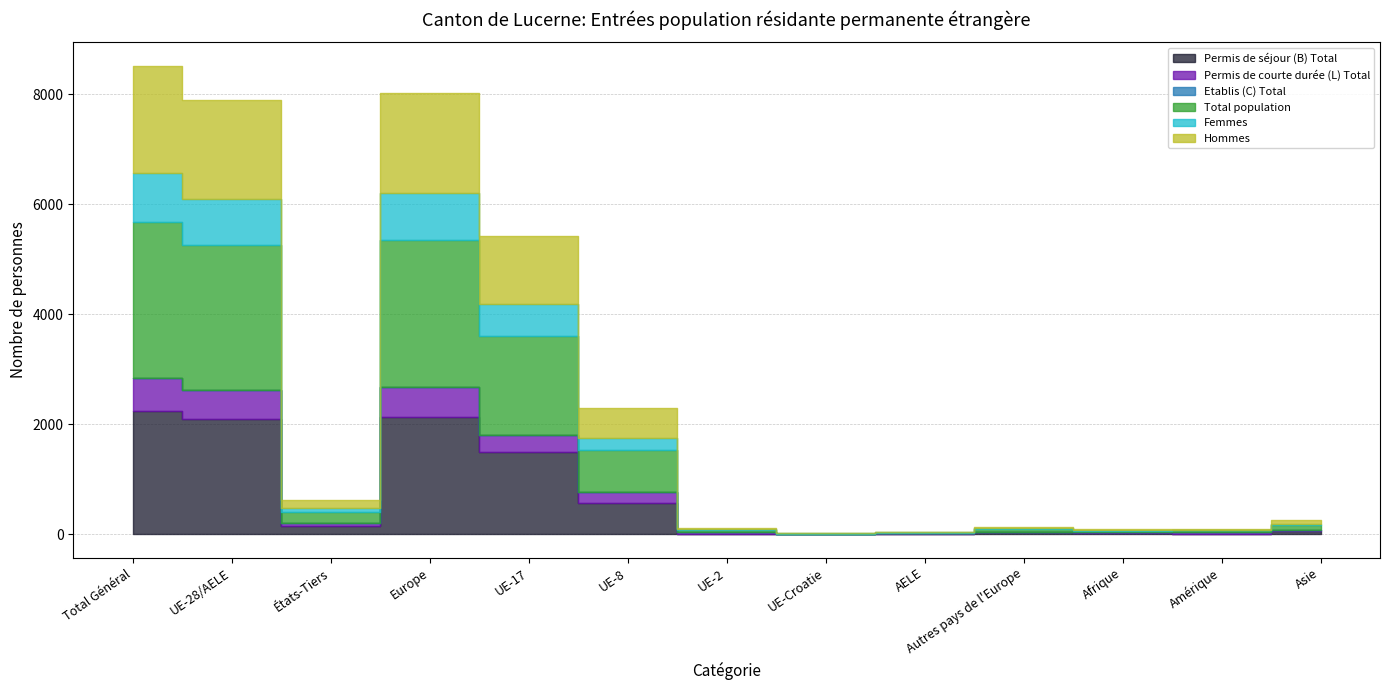

Which series has the widest spread of values?

Total population